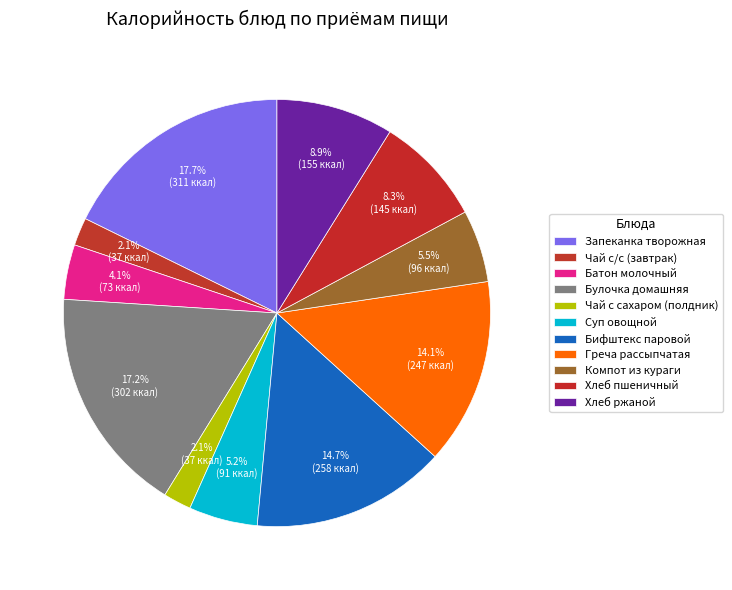

Count the number of slices in the pie.

11